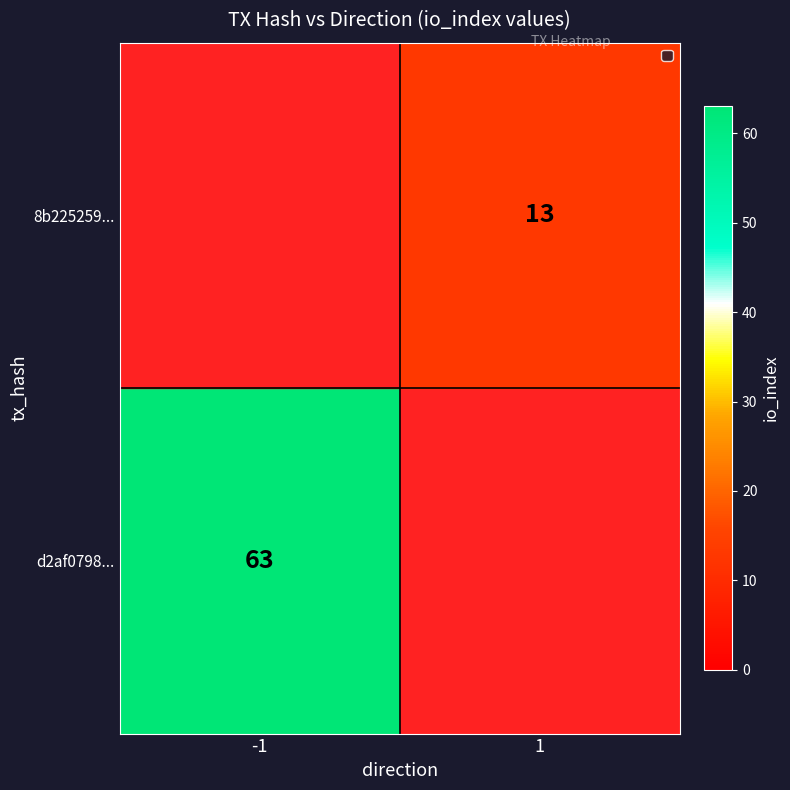

The 8b225259... series shows 13 at 1. True or false?

True